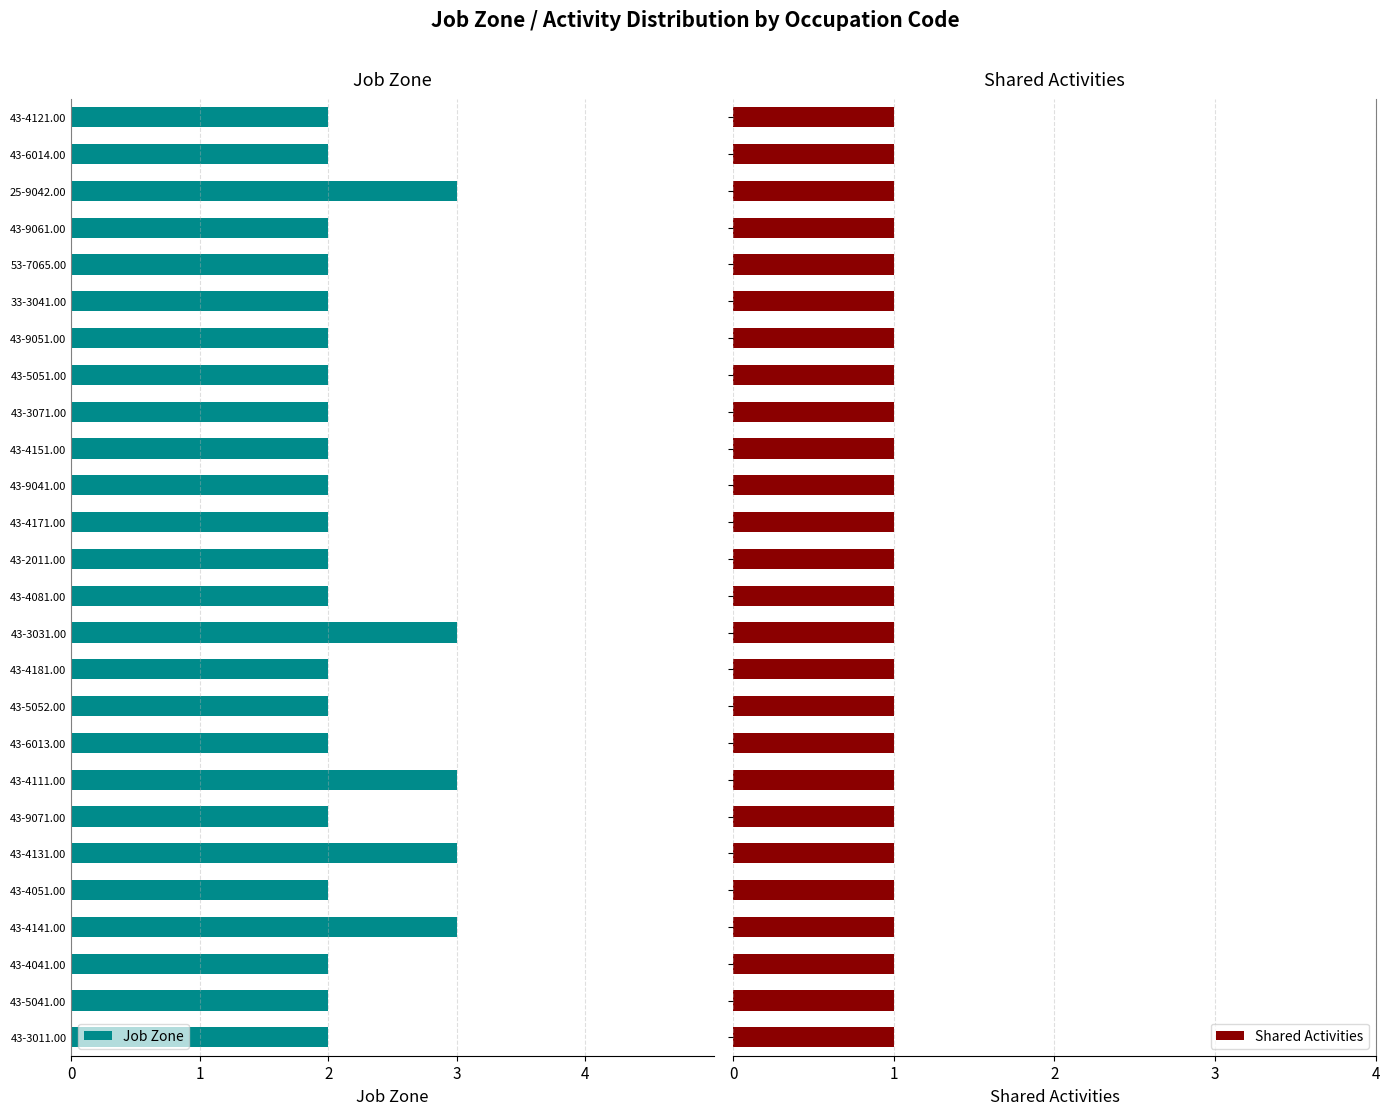

What is the difference between the maximum and second lowest values in the Job Zone series?

1.0